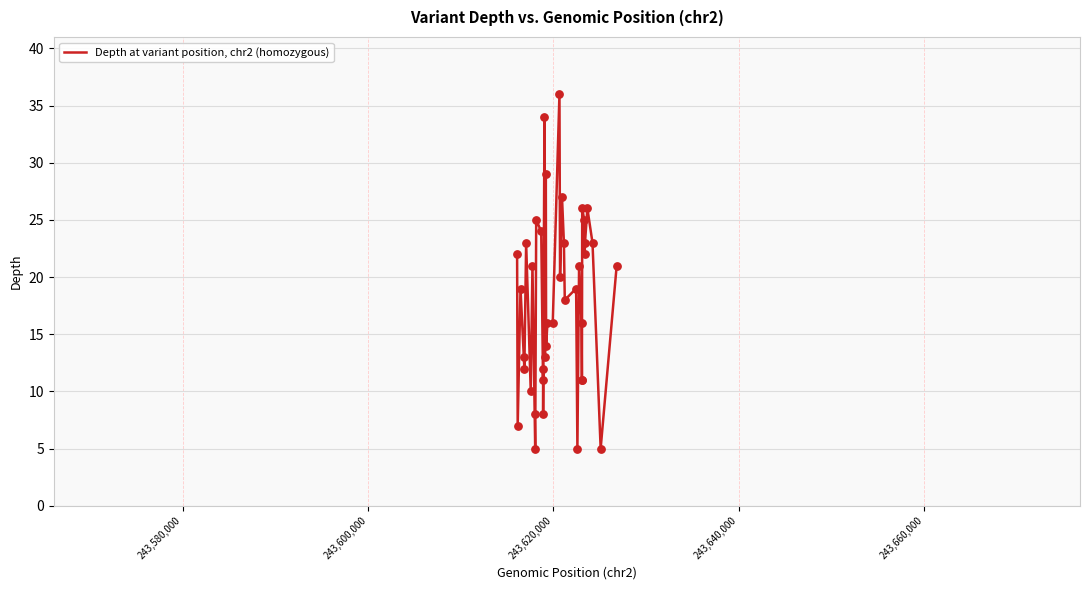

What is the difference between the maximum and minimum values?

31